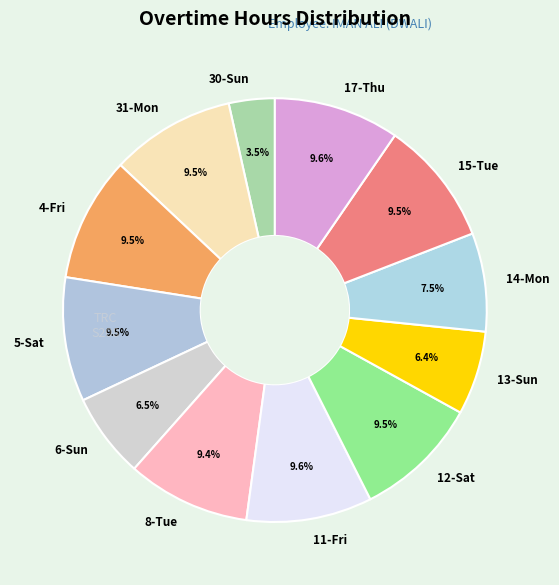

Is 11-Fri the majority of the pie?

No